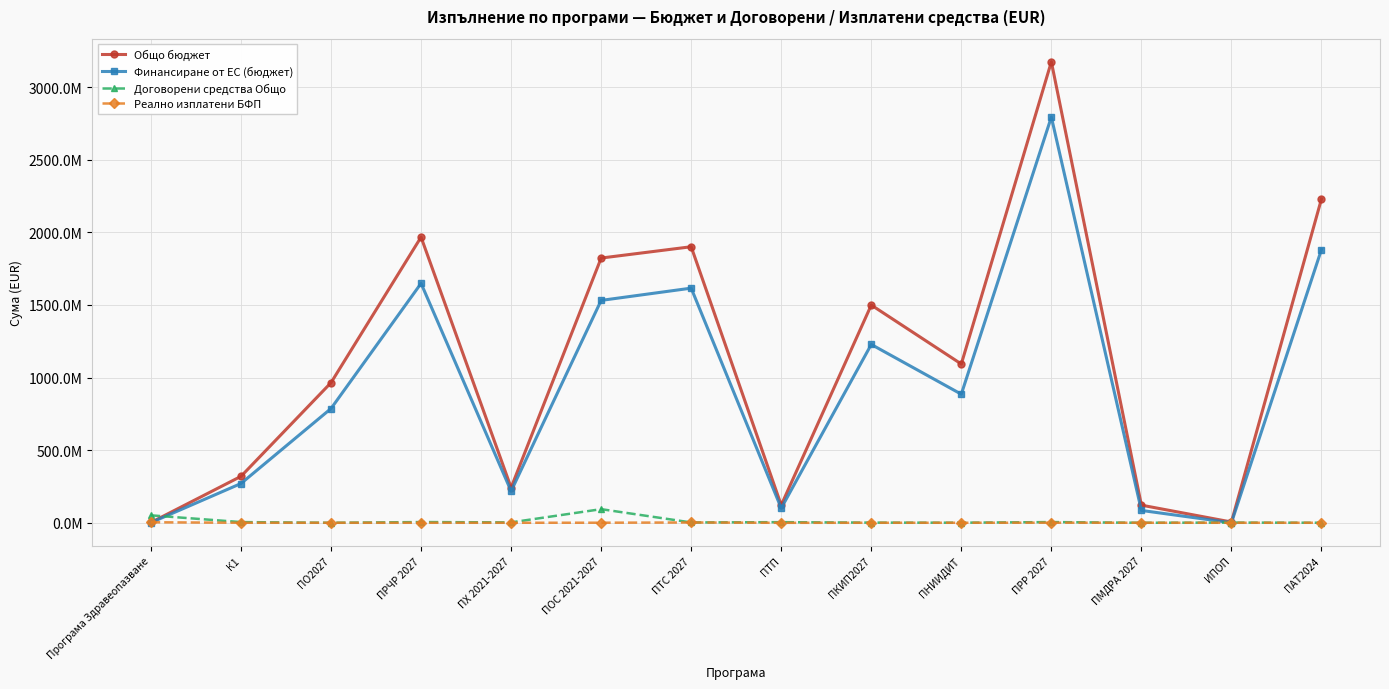

Between ПРЧР 2027 and ПАТ2024, which series saw the biggest shift?

Общо бюджет